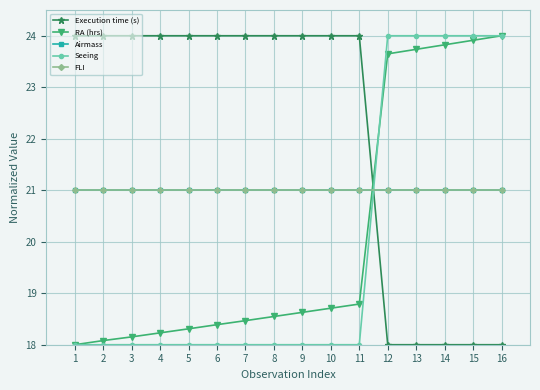

How many lines are shown in the chart?

5